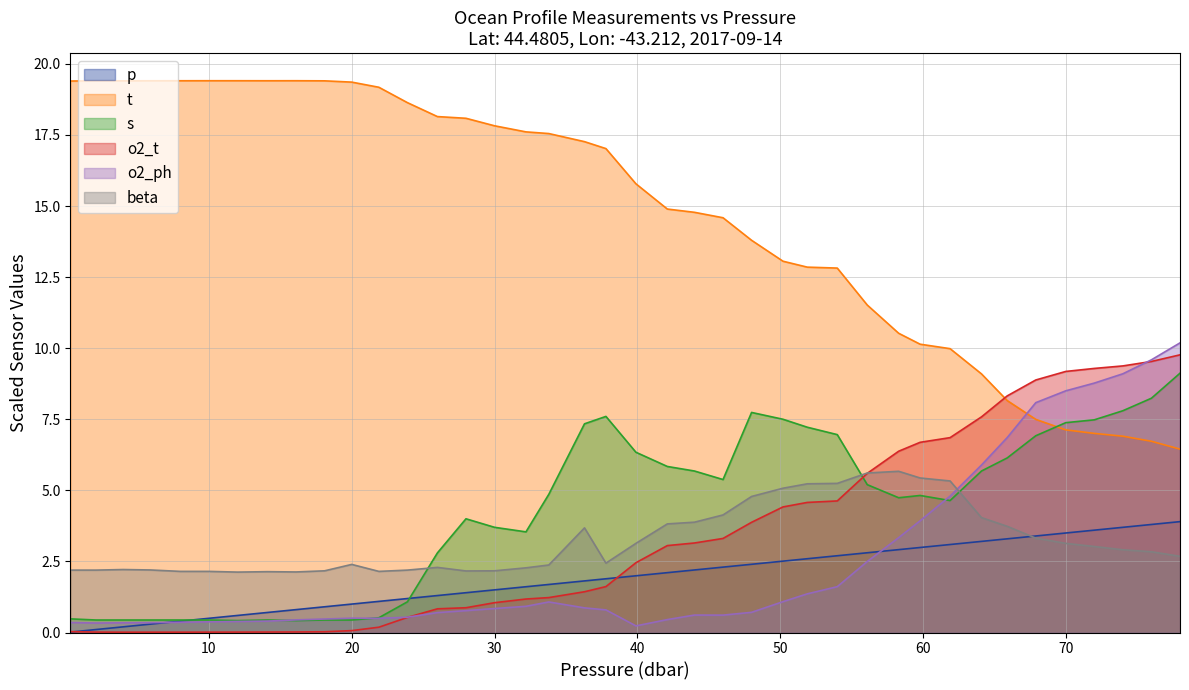

Rank the series by their maximum value, from lowest to highest.

p, beta, s, o2_t, o2_ph, t